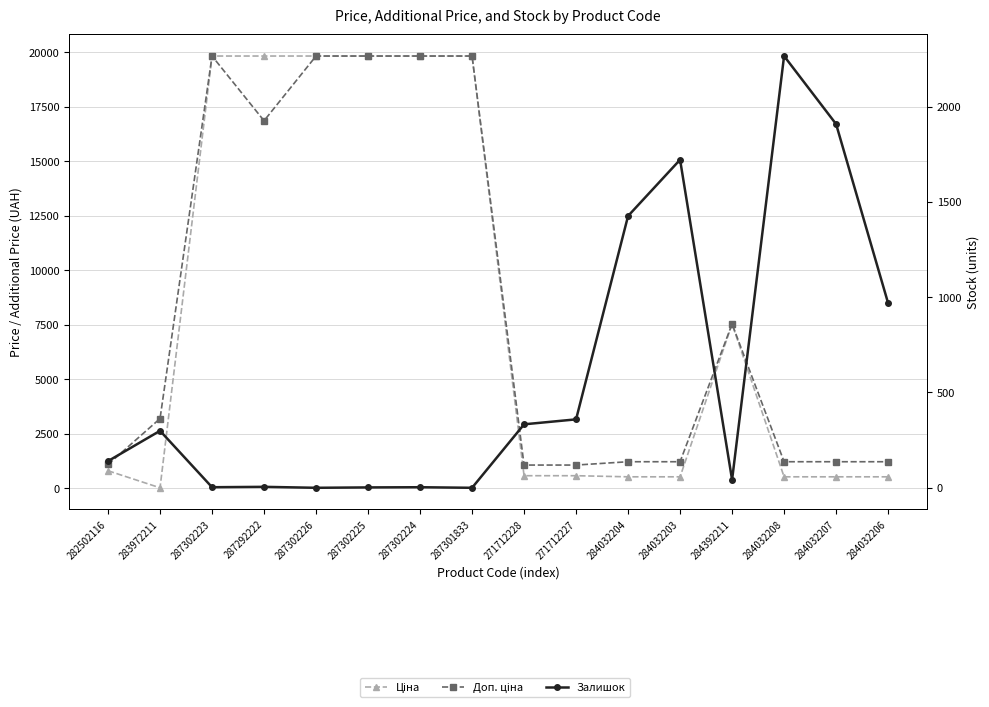

What are all the series names shown in the legend?

Ціна, Доп. ціна, Залишок